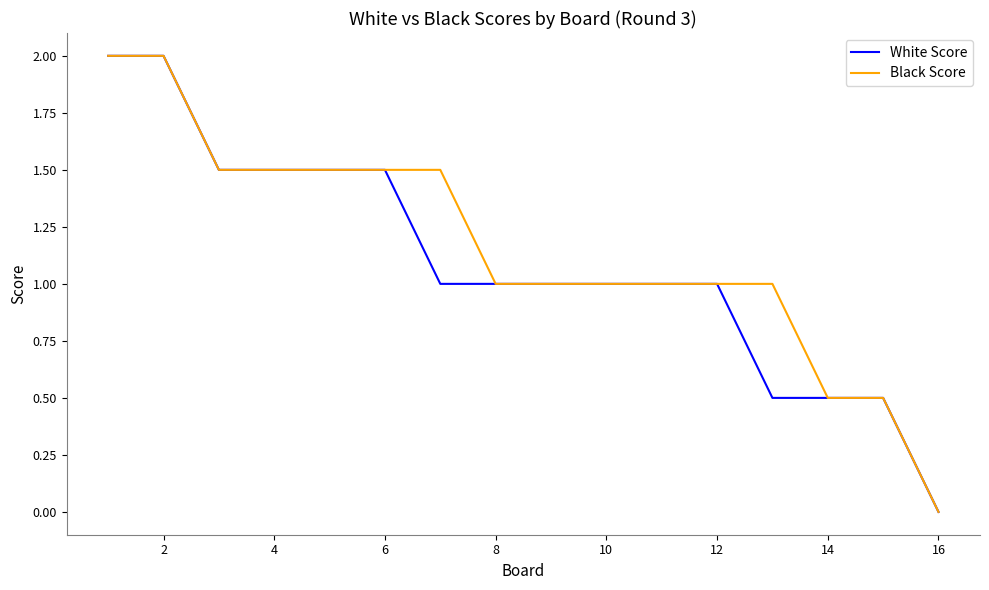

How many positive values does the White Score series have?

15